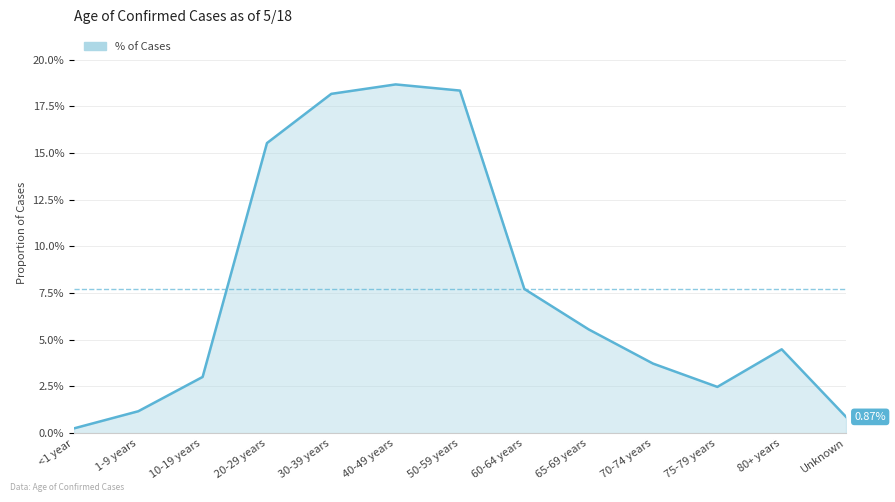

What is the greatest value displayed?

0.2